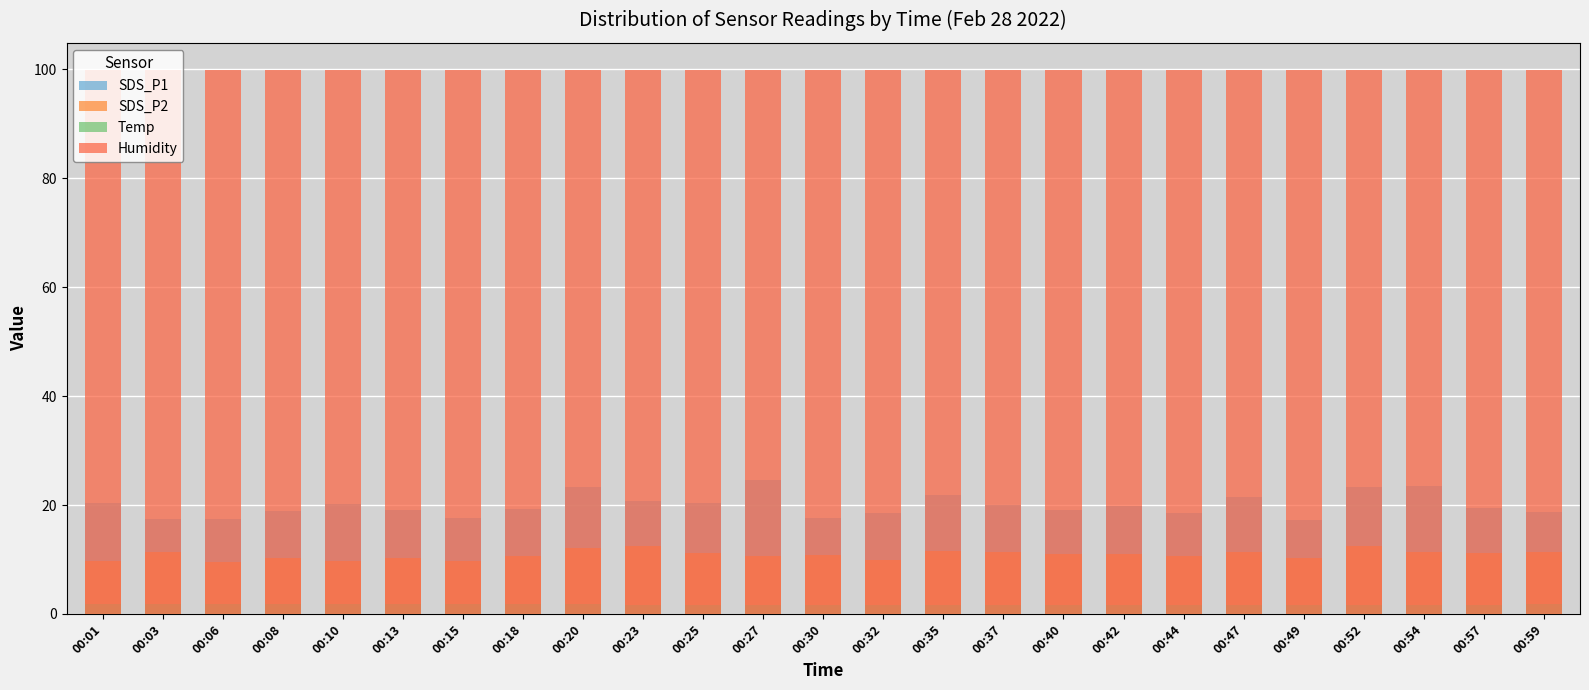

At how many categories does at least one series exceed 72?

25